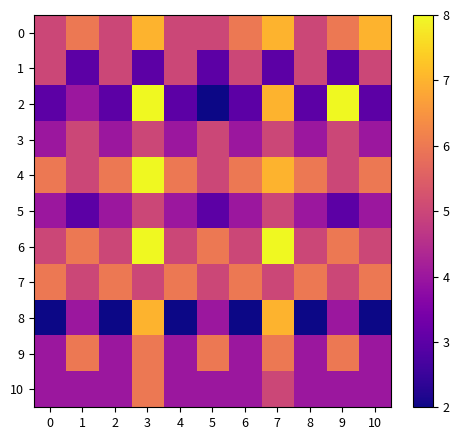

Which label corresponds to the smallest value in the chart?

5